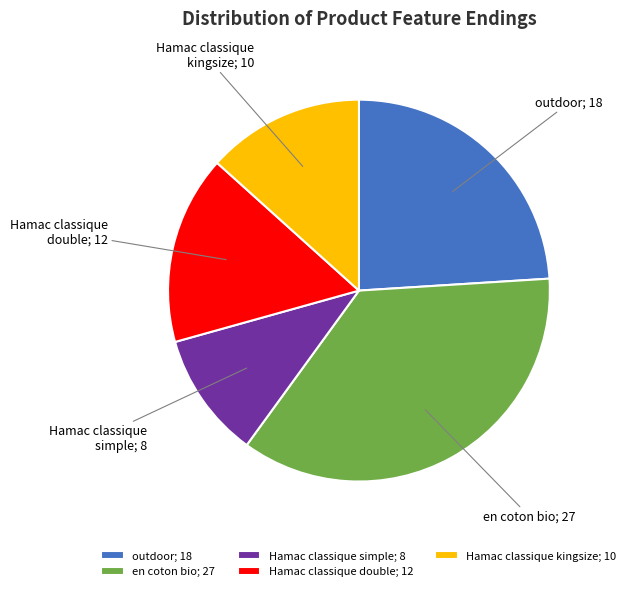

How many slices are in this pie chart?

5